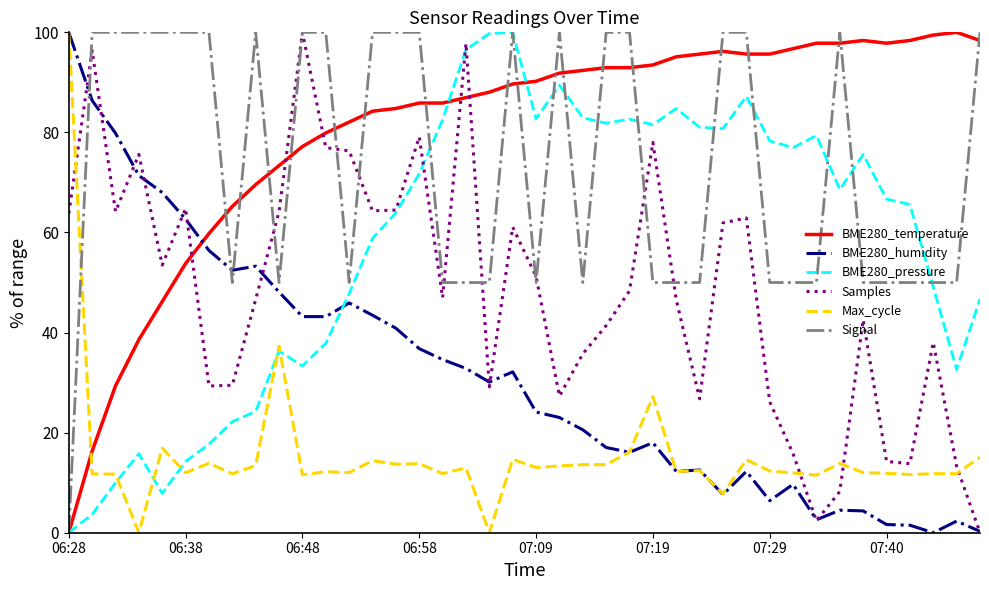

What is the maximum value for BME280_temperature?

100.0